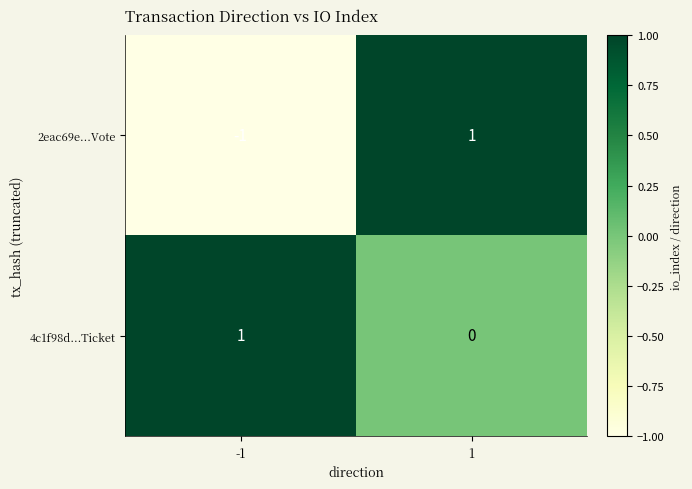

Which series changed the most between -1 and 1?

2eac69e...Vote